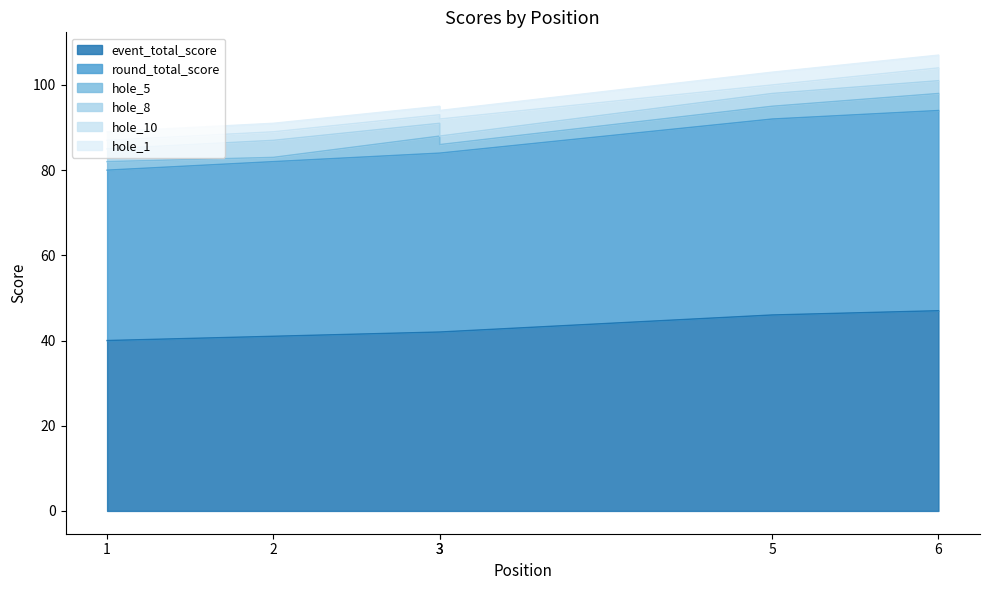

Which series has the largest total across all categories?

event_total_score